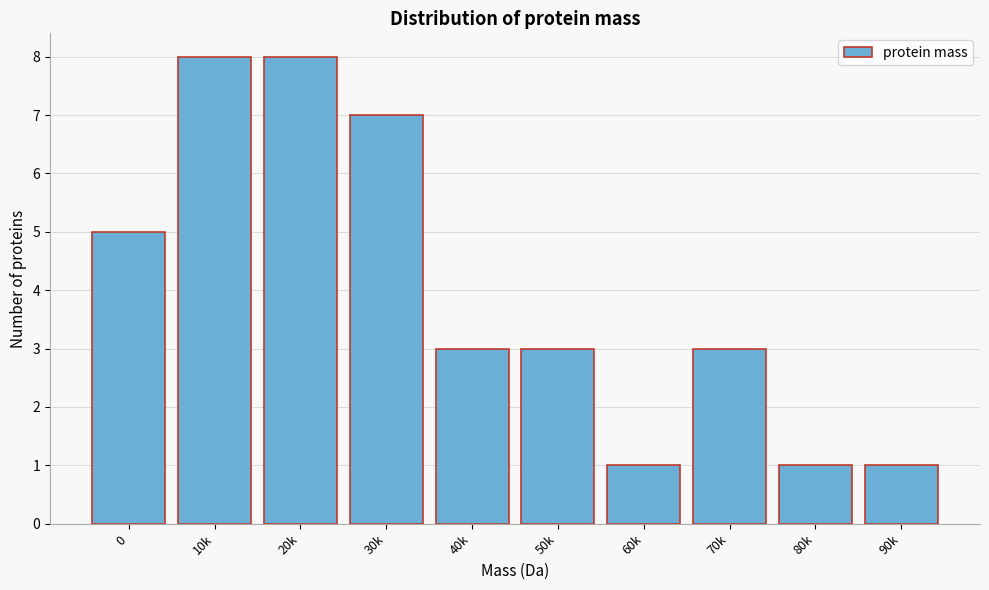

Reading left to right, list all the values displayed in this chart.

5	8	8	7	3	3	1	3	1	1